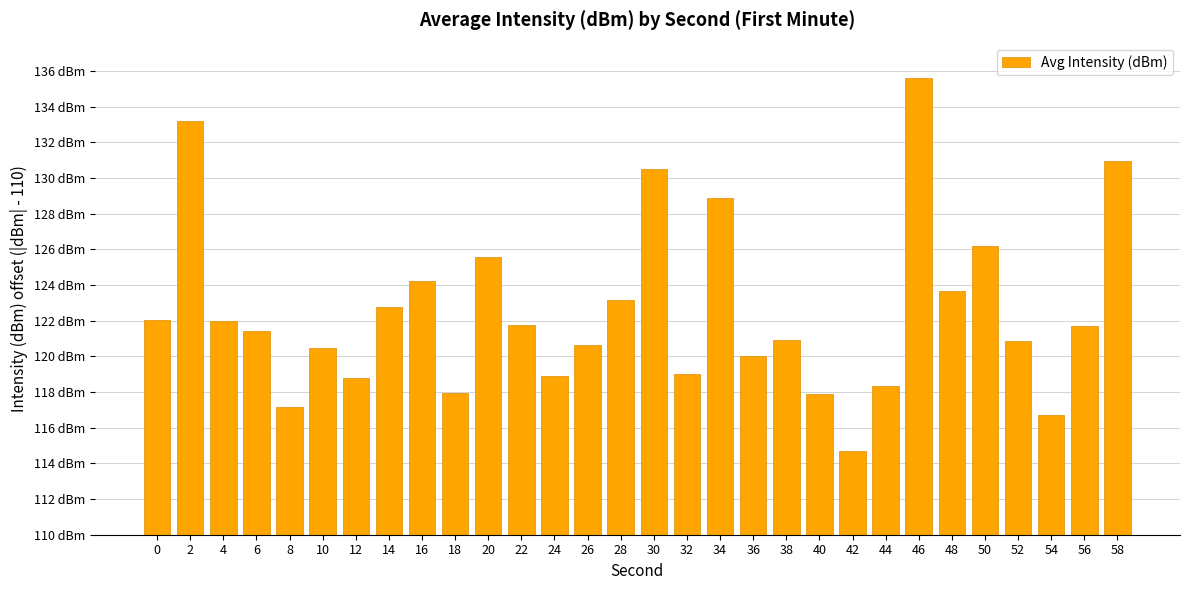

What is the value of the 8th bar from the left?

12.8